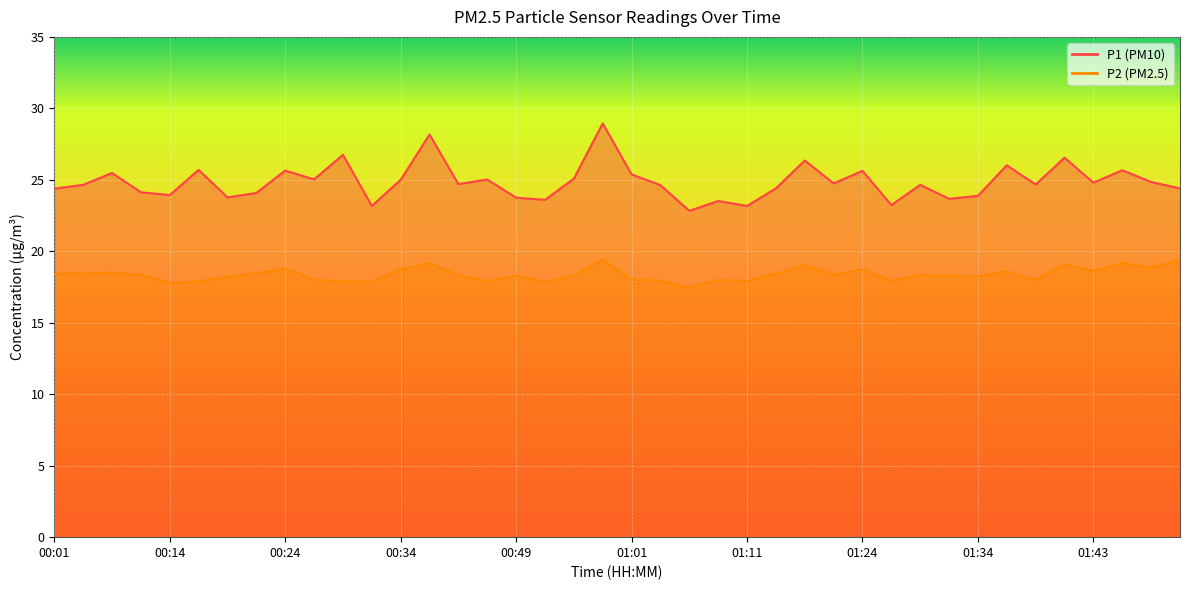

Reading left to right, what are all the values shown in this chart?

P1: 24.4	24.6	25.5	24.1	23.9	25.7	23.8	24.1	25.6	25.0	26.8	23.2	25.0	28.2	24.7	25.0	23.8	23.6	25.1	28.9	25.4	24.6	22.8	23.5	23.2	24.4	26.4	24.8	25.6	23.2	24.6	23.7	23.9	26.0	24.7	26.6	24.8	25.7	24.9	24.4
P2: 18.4	18.4	18.5	18.4	17.8	17.9	18.2	18.5	18.8	18.0	17.9	17.9	18.7	19.2	18.4	17.9	18.3	17.9	18.3	19.4	18.0	17.9	17.4	18.0	17.9	18.4	19.1	18.4	18.7	17.9	18.4	18.3	18.2	18.6	18.0	19.1	18.6	19.2	18.9	19.4